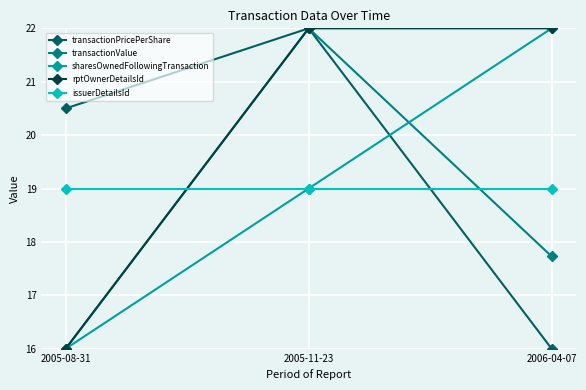

How many distinct data groups are displayed?

5